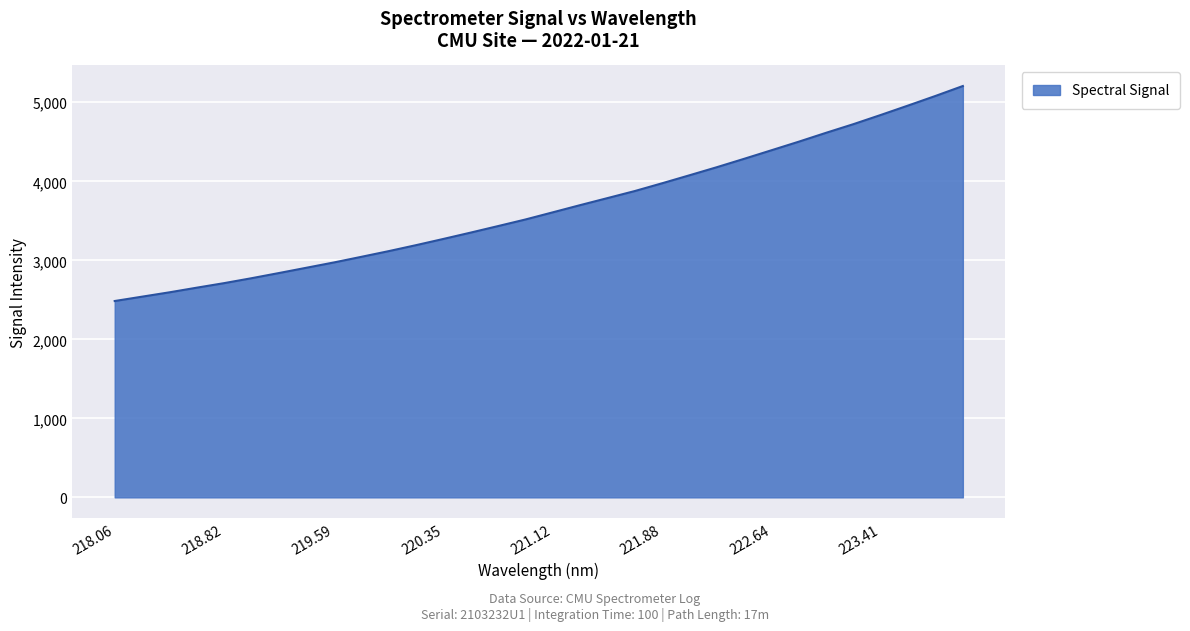

What is the greatest value displayed?

5206.0